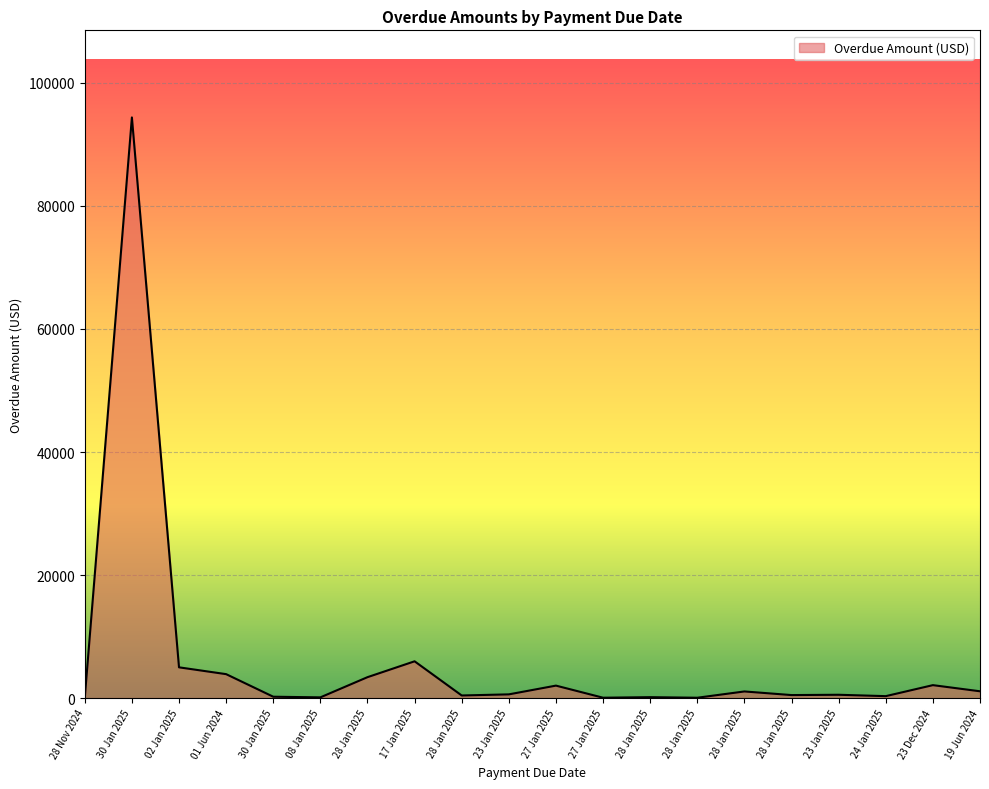

Which label corresponds to the smallest value in the chart?

28 Nov 2024